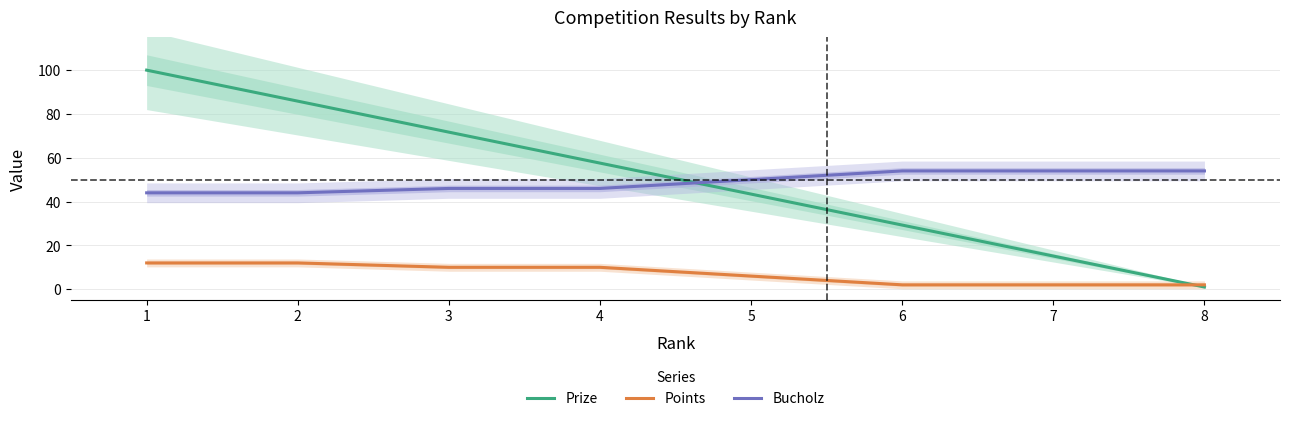

How many times do Prize and Bucholz cross each other?

1